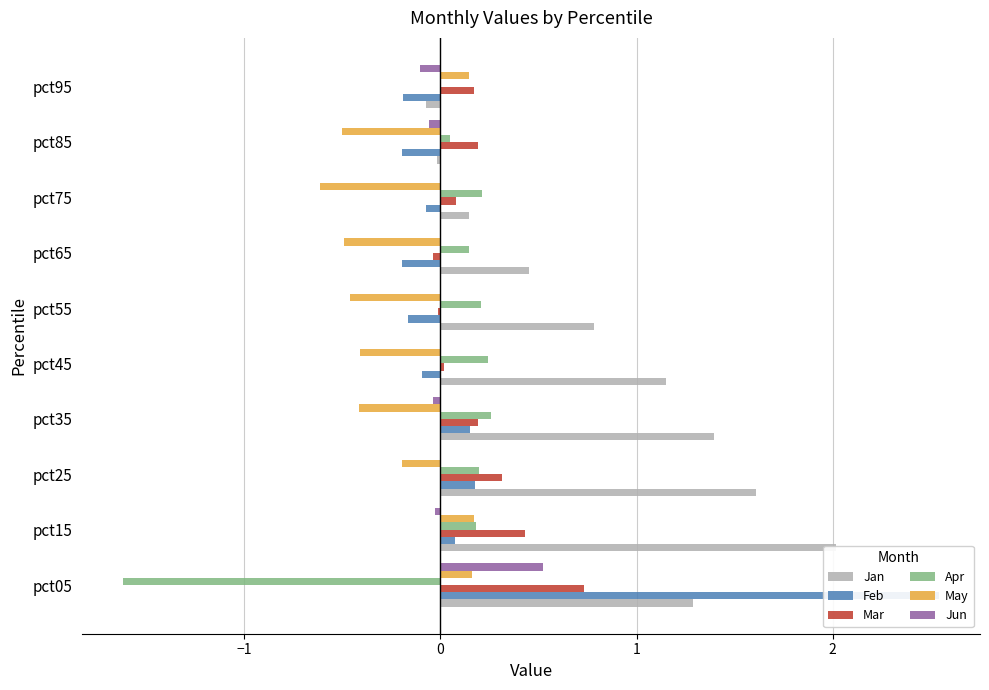

The Feb series shows -0.2 at pct95. True or false?

True